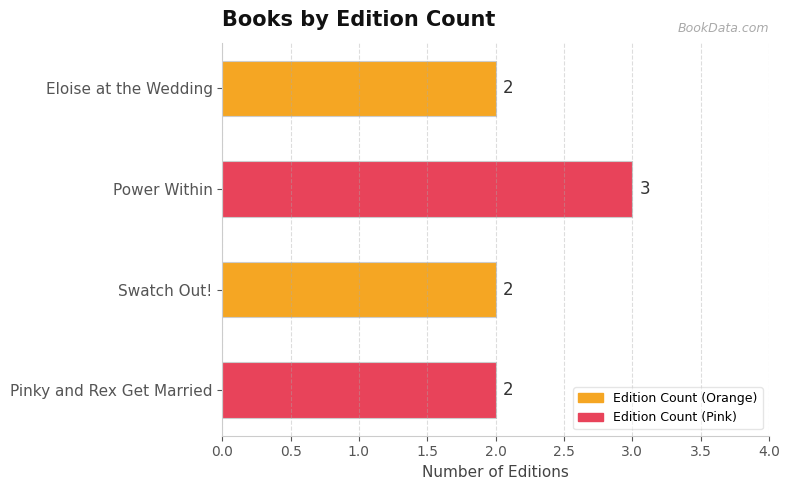

What is the value of the 4th bar from the top?

2